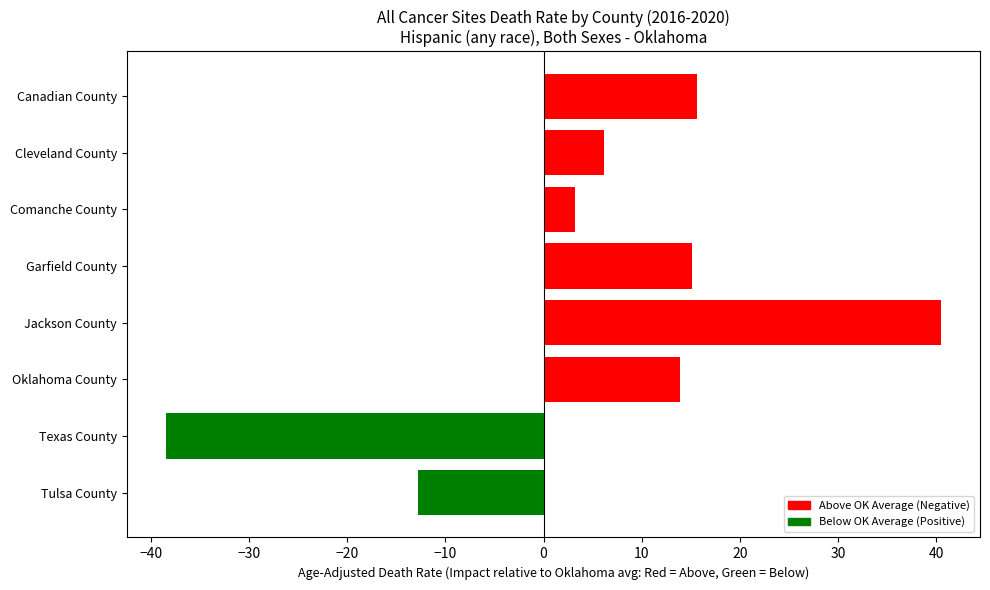

How many data points does each series have?

8